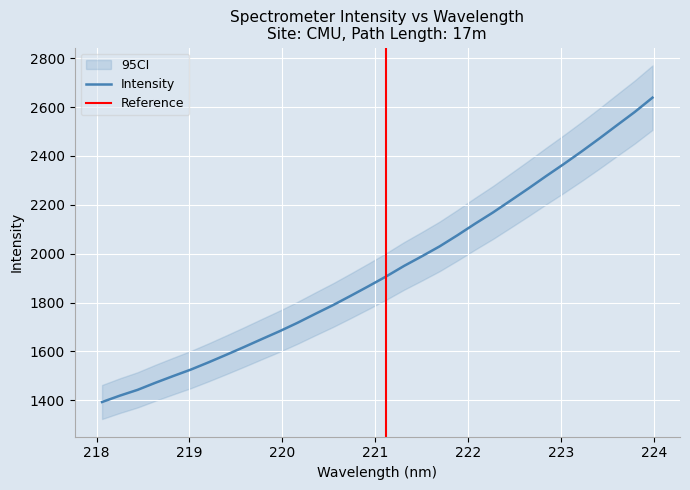

List the labels in order of value, smallest first.

218.0596, 218.2508, 218.442, 218.6332, 218.8244, 219.0156, 219.2067, 219.3979, 219.589, 219.7801, 219.9712, 220.1623, 220.3533, 220.5444, 220.7354, 220.9264, 221.1174, 221.3083, 221.4993, 221.6902, 221.8812, 222.0721, 222.263, 222.4538, 222.6447, 222.8355, 223.0264, 223.2172, 223.408, 223.5987, 223.7895, 223.9802